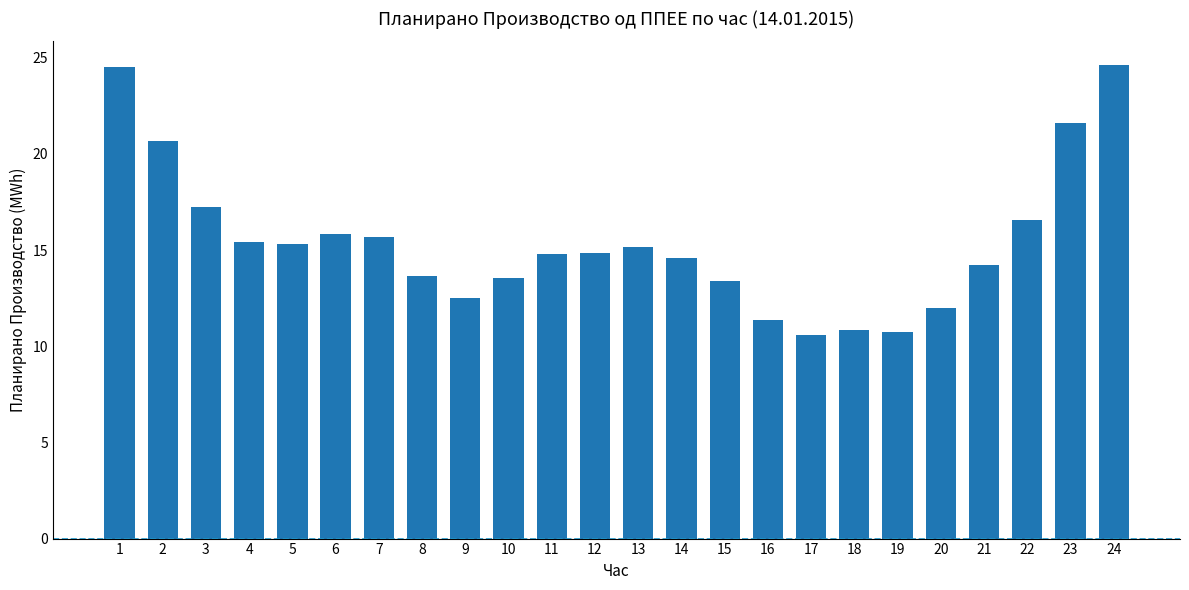

What is the difference between the maximum and minimum values?

14.1